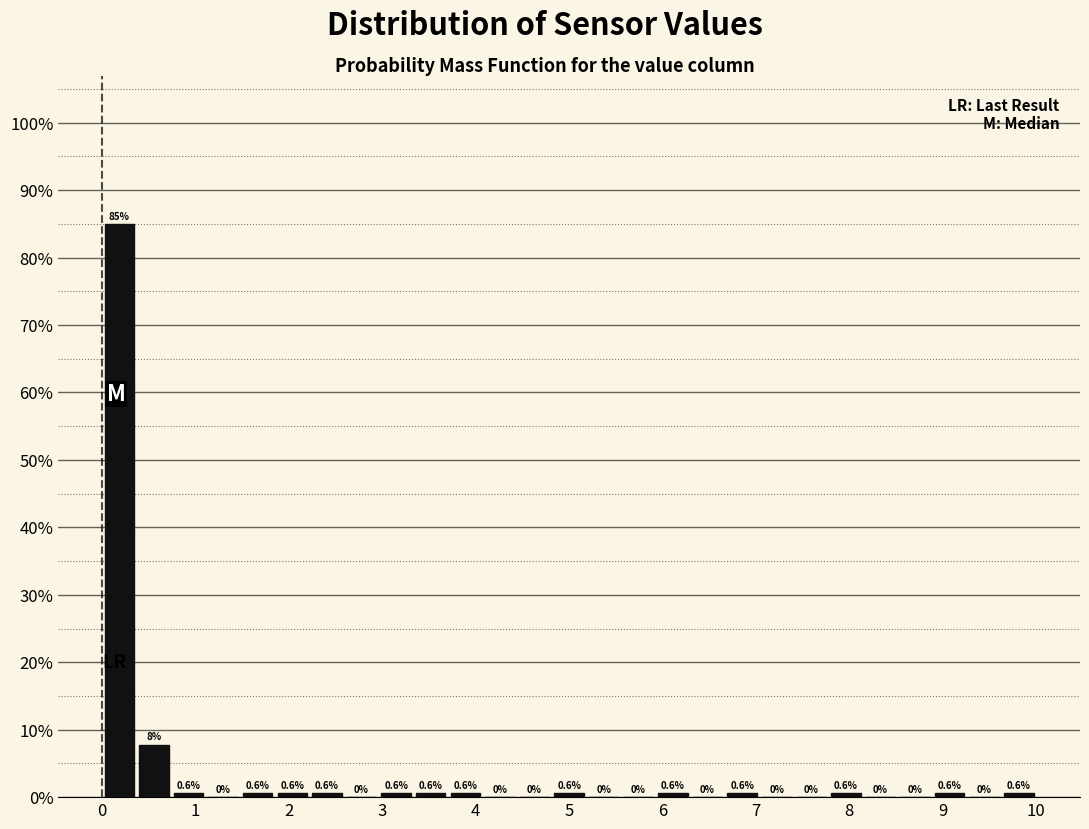

Read against the x-axis, roughly where is the centre of the tallest bar?

0.2